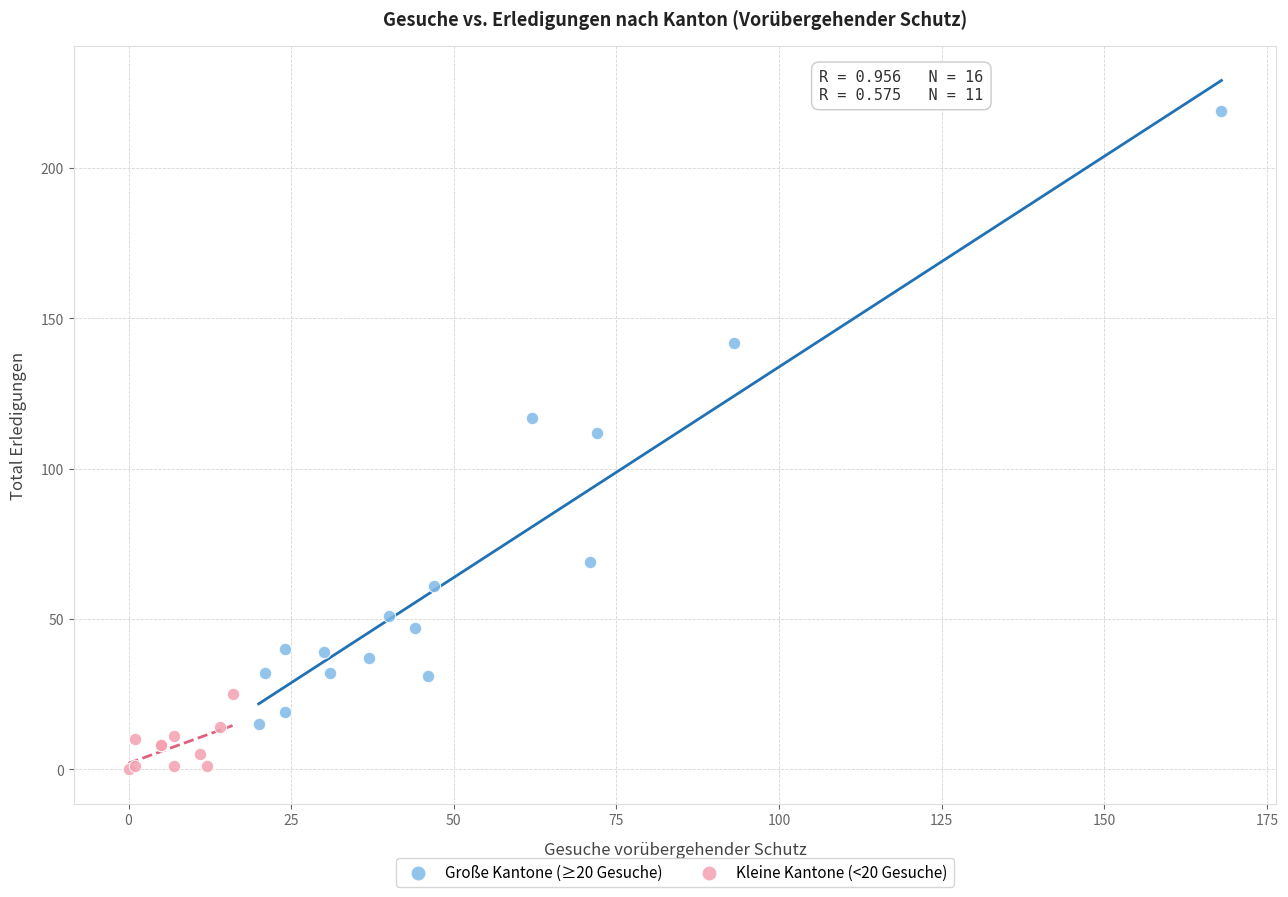

Which series has the largest Y range (max minus min)?

Große Kantone (≥20 Gesuche)